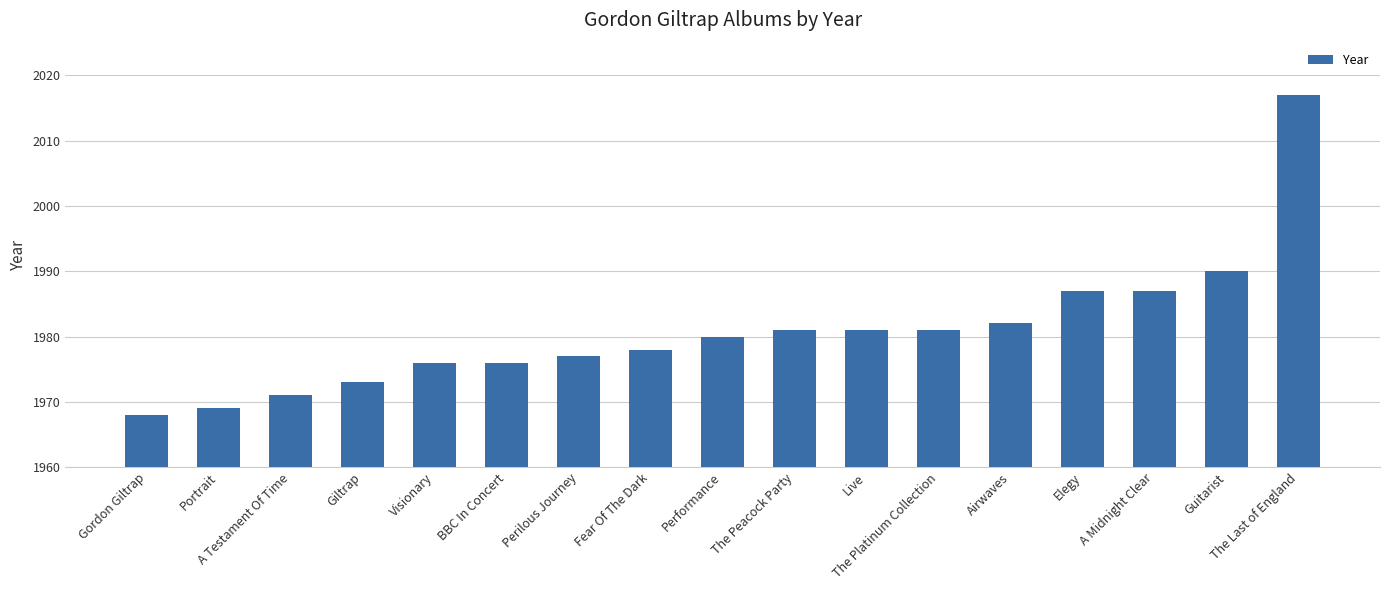

Which label corresponds to the largest value in the chart?

The Last of England